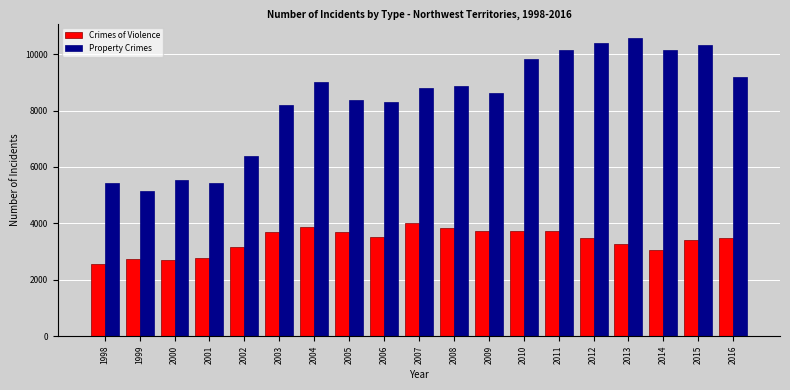

What is the difference between the maximum and second lowest values in the Property Crimes series?

5142